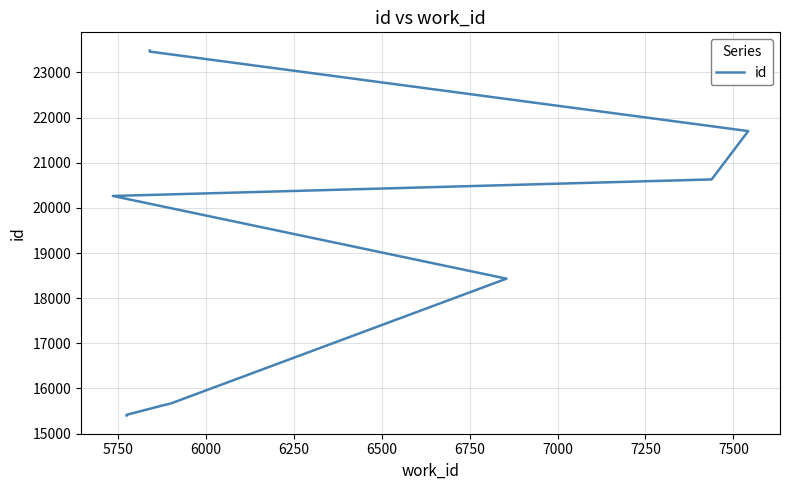

The chart shows a value of 10515 at 5500. True or false?

False